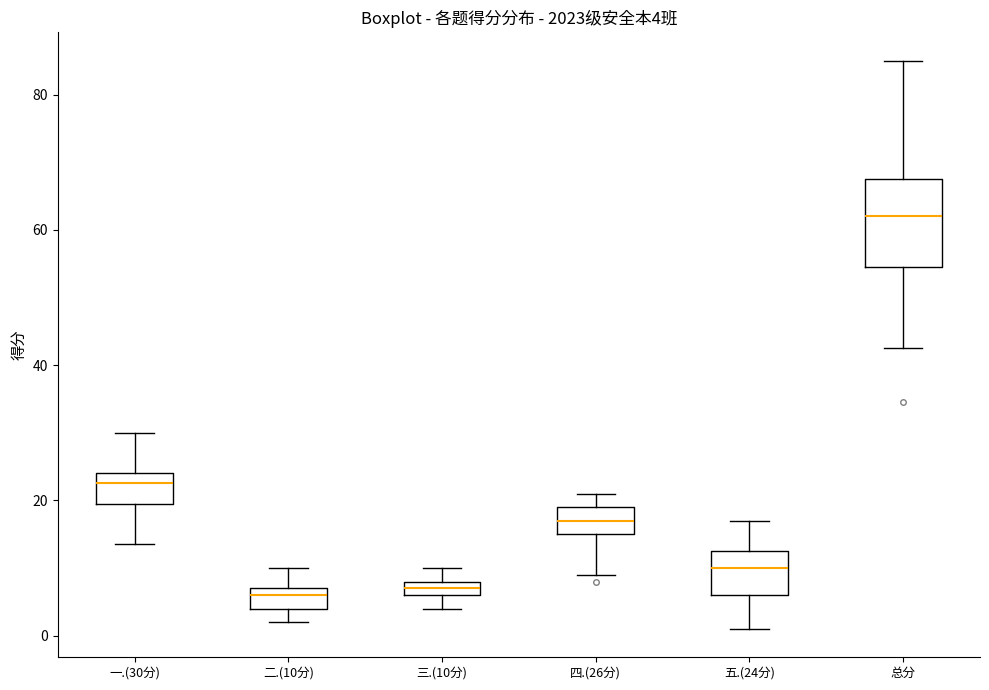

Which box is the tallest, from its lower edge to its upper edge?

总分